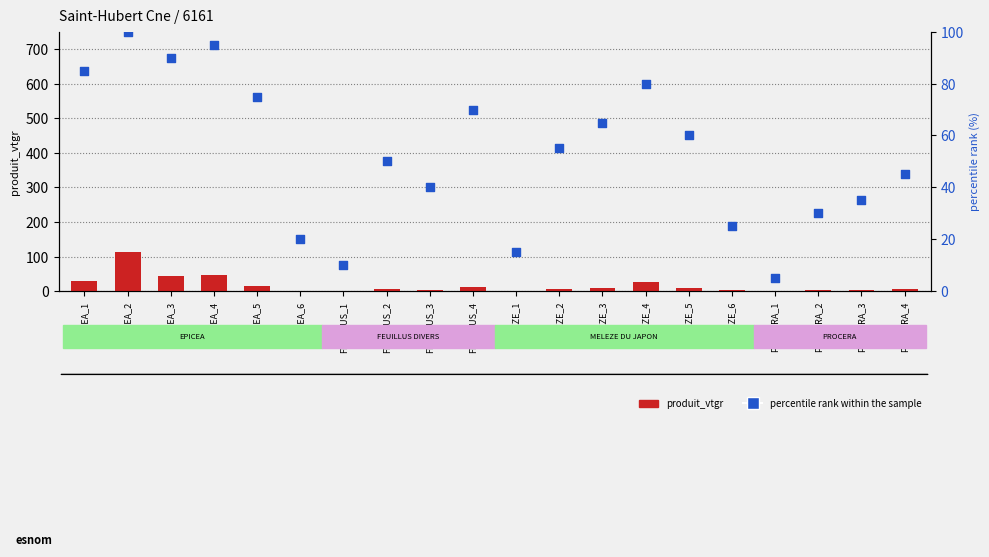

Which series reaches the maximum Y coordinate?

produit_vtgr